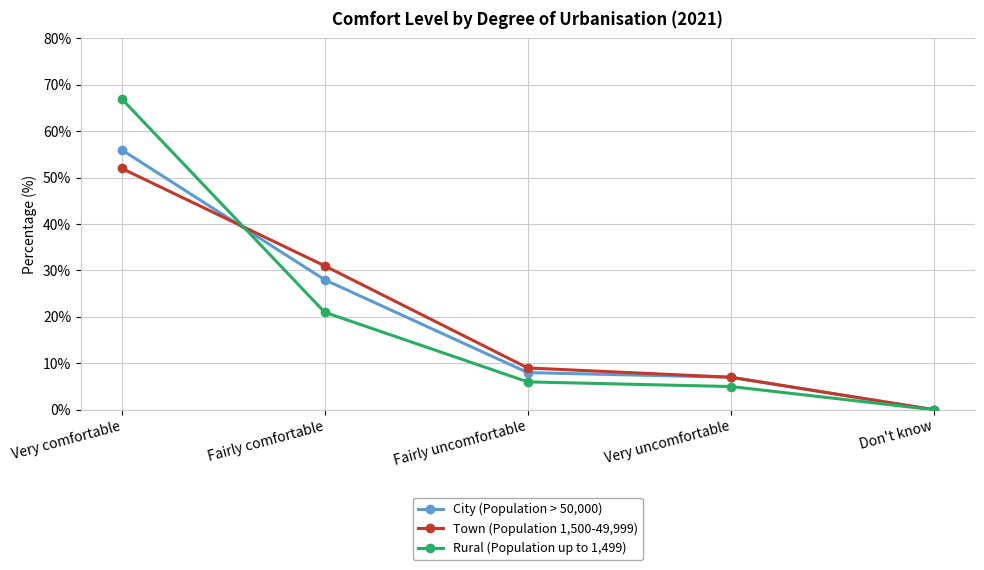

At how many categories does at least one series exceed 53?

1